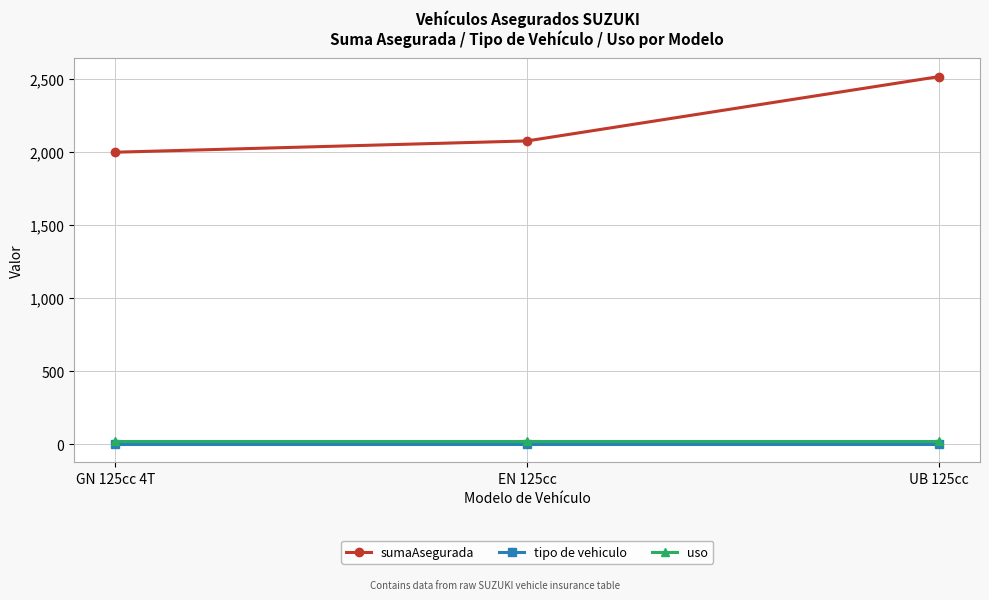

Reading left to right, transcribe all the data shown in this chart.

sumaAsegurada: GN 125cc 4T=1998.7	EN 125cc=2076.0	UB 125cc=2515.9
tipo de vehiculo: GN 125cc 4T=5.0	EN 125cc=5.0	UB 125cc=5.0
uso: GN 125cc 4T=20.0	EN 125cc=20.0	UB 125cc=20.0